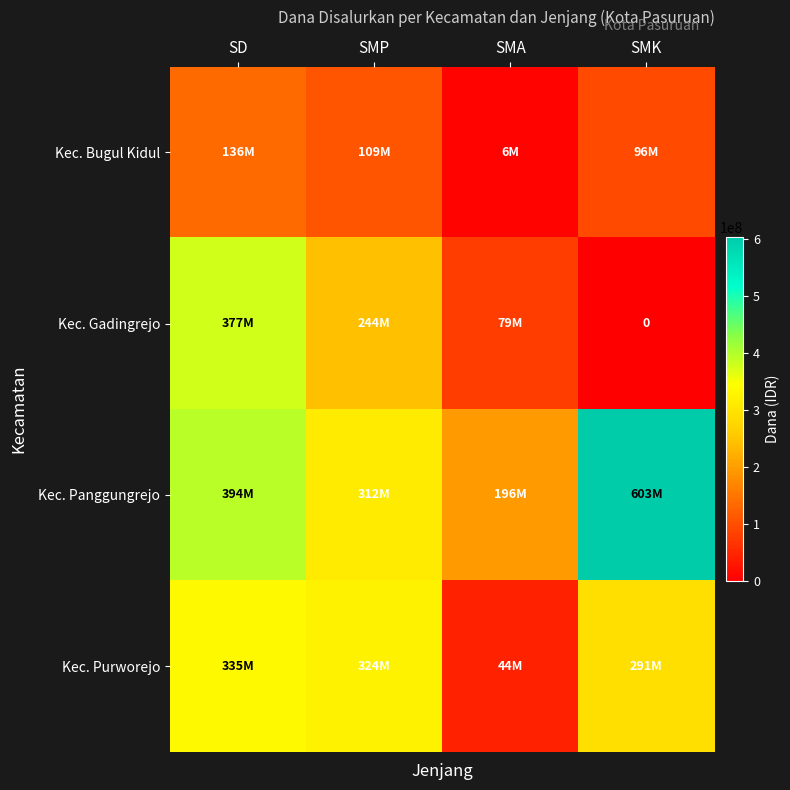

Which category has the lowest value in the Kec. Purworejo series?

SMA